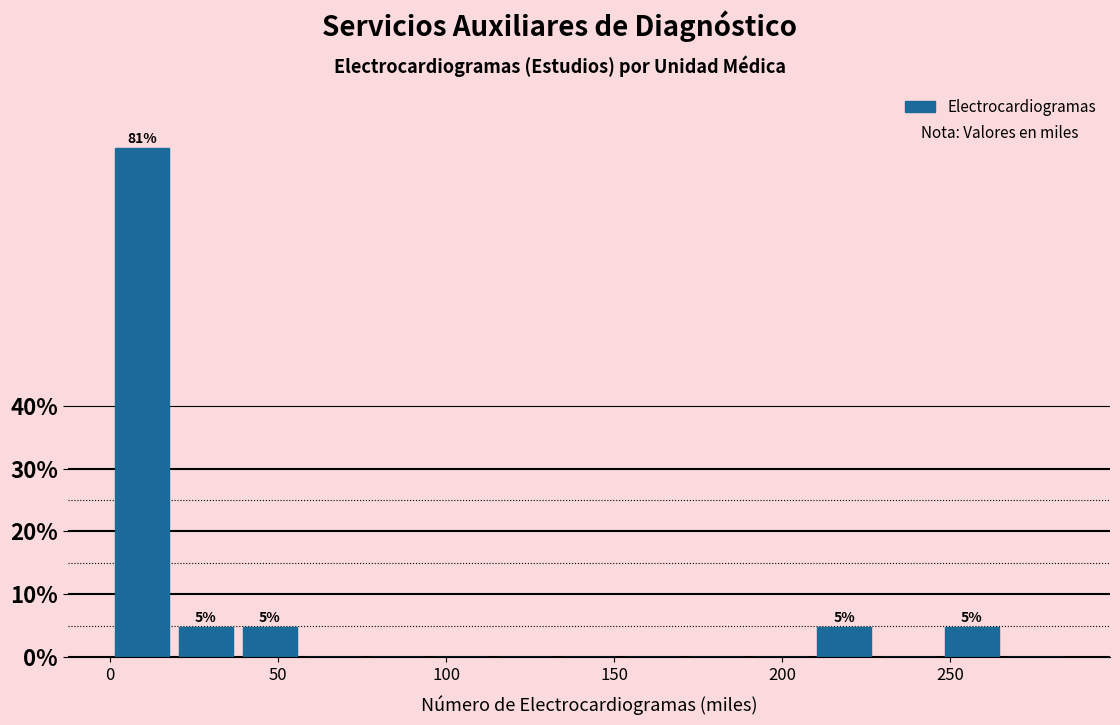

Read against the x-axis, roughly where is the centre of the tallest bar?

10